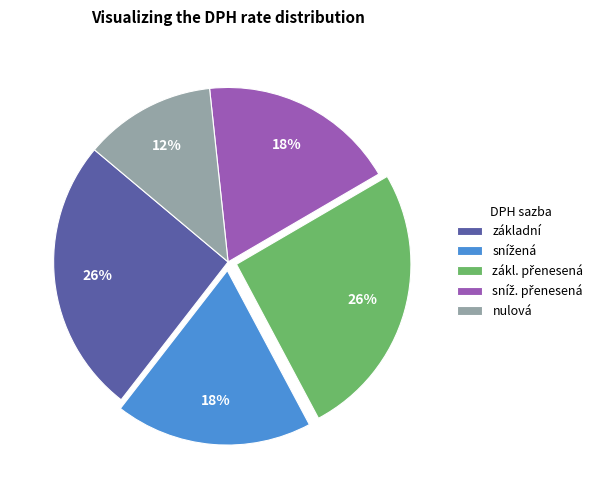

Which slice is the smallest?

nulová